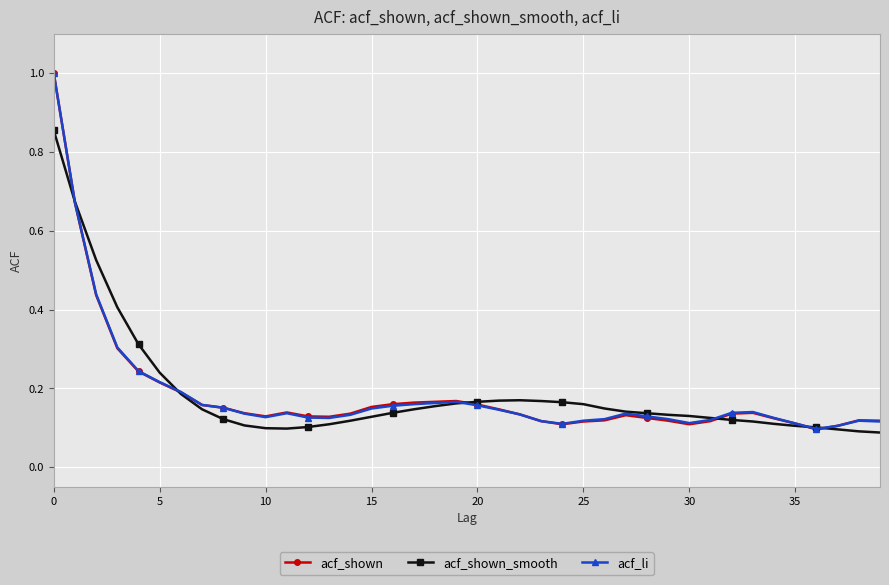

At how many categories does at least one series exceed 0?

40